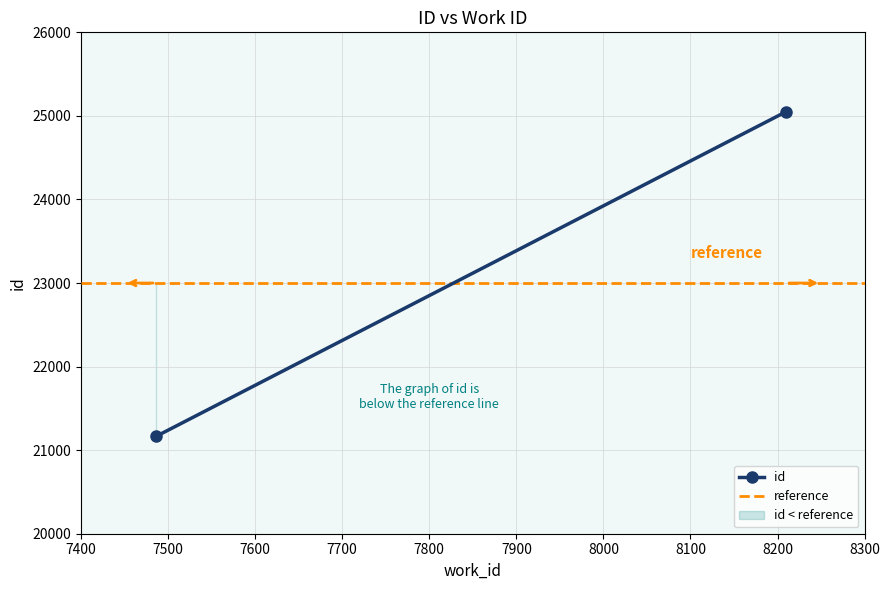

Which series has the largest range (max minus min)?

id